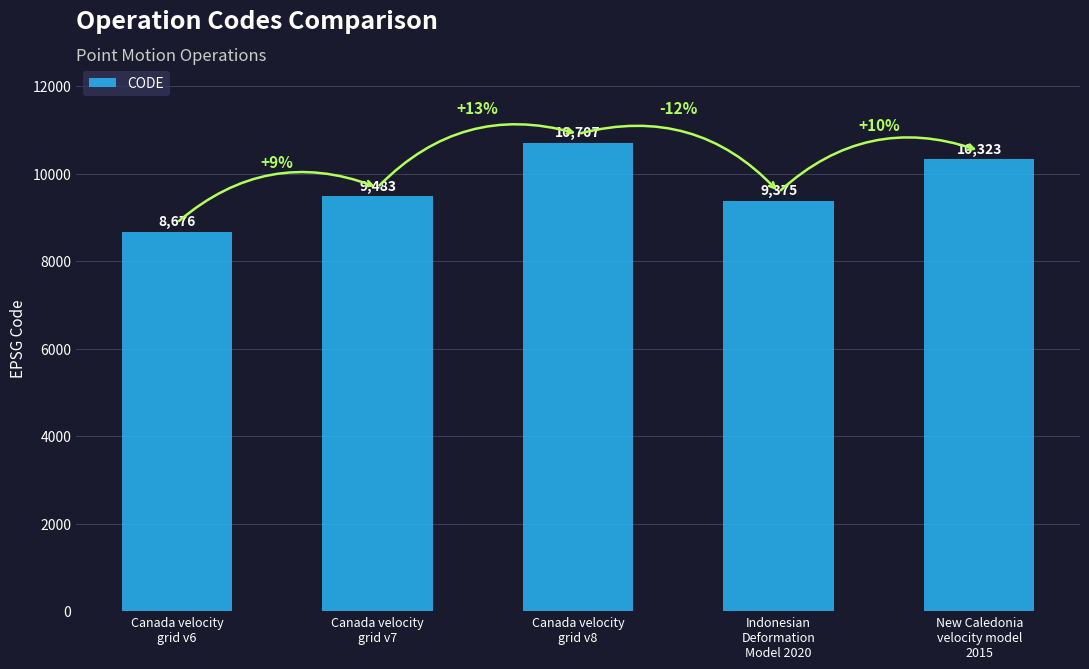

What is the value of the 4th bar from the left?

9375